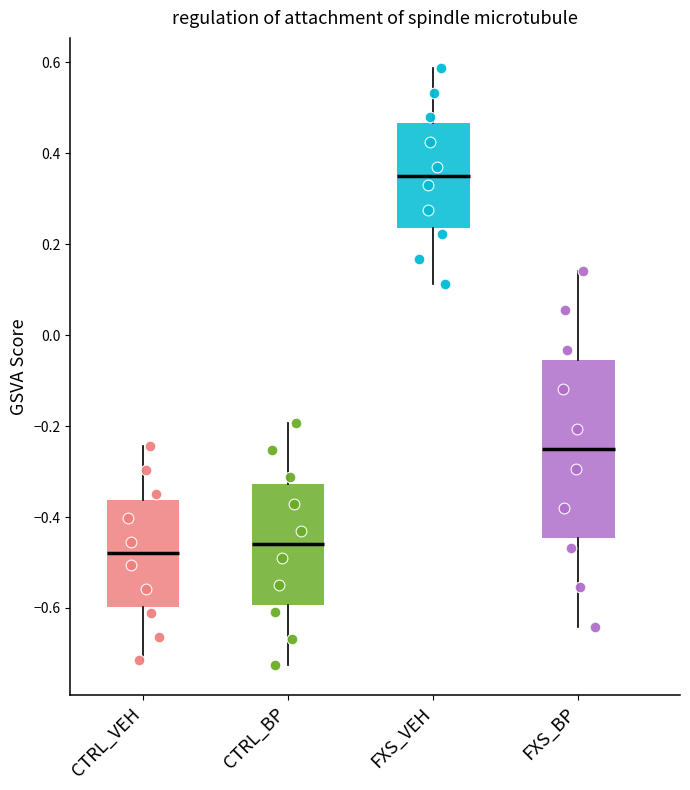

Which box's median line is the lowest?

CTRL_VEH